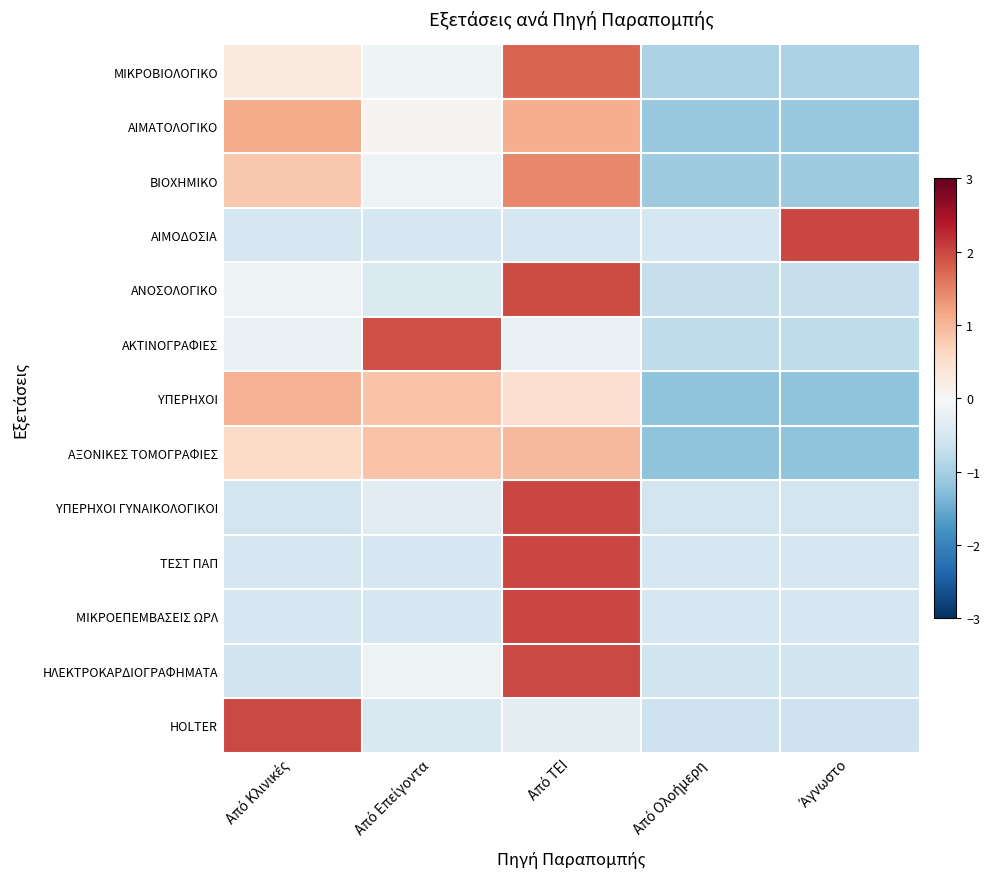

Reading left to right, list all the values displayed in this chart.

ΜΙΚΡΟΒΙΟΛΟΓΙΚΟ: Από Κλινικές=0.3	Από Επείγοντα=-0.1	Από ΤΕΙ=1.8	Από Ολοήμερη=-1.0	Άγνωστο=-1.0
ΑΙΜΑΤΟΛΟΓΙΚΟ: Από Κλινικές=1.1	Από Επείγοντα=0.1	Από ΤΕΙ=1.1	Από Ολοήμερη=-1.1	Άγνωστο=-1.1
ΒΙΟΧΗΜΙΚΟ: Από Κλινικές=0.8	Από Επείγοντα=-0.1	Από ΤΕΙ=1.4	Από Ολοήμερη=-1.1	Άγνωστο=-1.1
ΑΙΜΟΔΟΣΙΑ: Από Κλινικές=-0.5	Από Επείγοντα=-0.5	Από ΤΕΙ=-0.5	Από Ολοήμερη=-0.5	Άγνωστο=2.0
ΑΝΟΣΟΛΟΓΙΚΟ: Από Κλινικές=-0.1	Από Επείγοντα=-0.4	Από ΤΕΙ=2.0	Από Ολοήμερη=-0.7	Άγνωστο=-0.7
ΑΚΤΙΝΟΓΡΑΦΙΕΣ: Από Κλινικές=-0.2	Από Επείγοντα=1.9	Από ΤΕΙ=-0.2	Από Ολοήμερη=-0.8	Άγνωστο=-0.8
ΥΠΕΡΗΧΟΙ: Από Κλινικές=1.1	Από Επείγοντα=0.8	Από ΤΕΙ=0.5	Από Ολοήμερη=-1.2	Άγνωστο=-1.2
ΑΞΟΝΙΚΕΣ ΤΟΜΟΓΡΑΦΙΕΣ: Από Κλινικές=0.6	Από Επείγοντα=0.9	Από ΤΕΙ=1.0	Από Ολοήμερη=-1.2	Άγνωστο=-1.2
ΥΠΕΡΗΧΟΙ ΓΥΝΑΙΚΟΛΟΓΙΚΟΙ: Από Κλινικές=-0.6	Από Επείγοντα=-0.3	Από ΤΕΙ=2.0	Από Ολοήμερη=-0.6	Άγνωστο=-0.6
ΤΕΣΤ ΠΑΠ: Από Κλινικές=-0.5	Από Επείγοντα=-0.5	Από ΤΕΙ=2.0	Από Ολοήμερη=-0.5	Άγνωστο=-0.5
ΜΙΚΡΟΕΠΕΜΒΑΣΕΙΣ ΩΡΛ: Από Κλινικές=-0.5	Από Επείγοντα=-0.5	Από ΤΕΙ=2.0	Από Ολοήμερη=-0.5	Άγνωστο=-0.5
ΗΛΕΚΤΡΟΚΑΡΔΙΟΓΡΑΦΗΜΑΤΑ: Από Κλινικές=-0.6	Από Επείγοντα=-0.2	Από ΤΕΙ=2.0	Από Ολοήμερη=-0.6	Άγνωστο=-0.6
HOLTER: Από Κλινικές=2.0	Από Επείγοντα=-0.5	Από ΤΕΙ=-0.3	Από Ολοήμερη=-0.6	Άγνωστο=-0.6